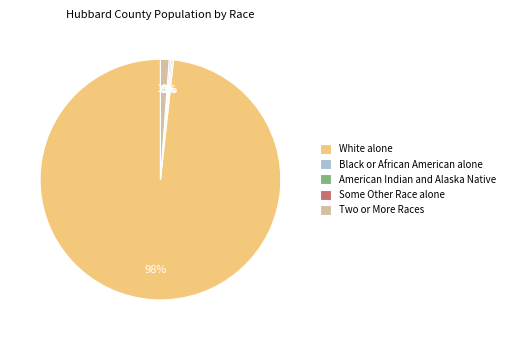

Is Two or More Races the majority of the pie?

No